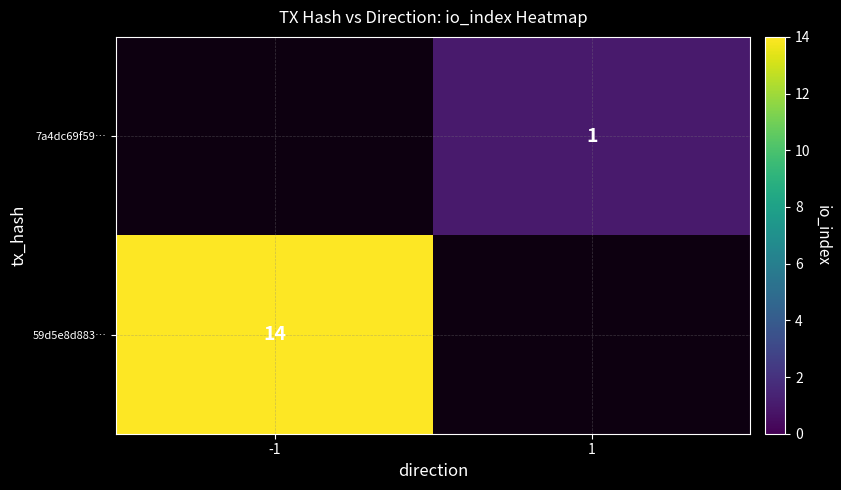

Between -1 and 1, which is larger?

1